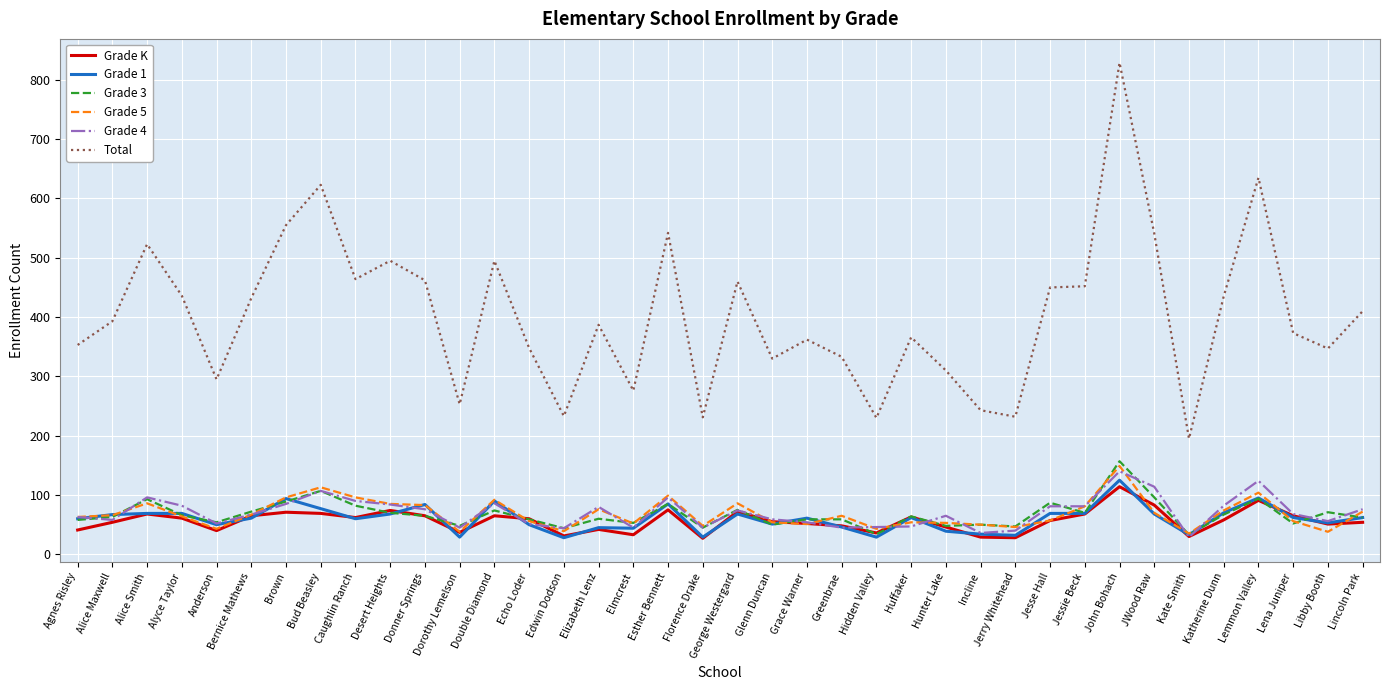

What is the maximum value shown in the chart?

829